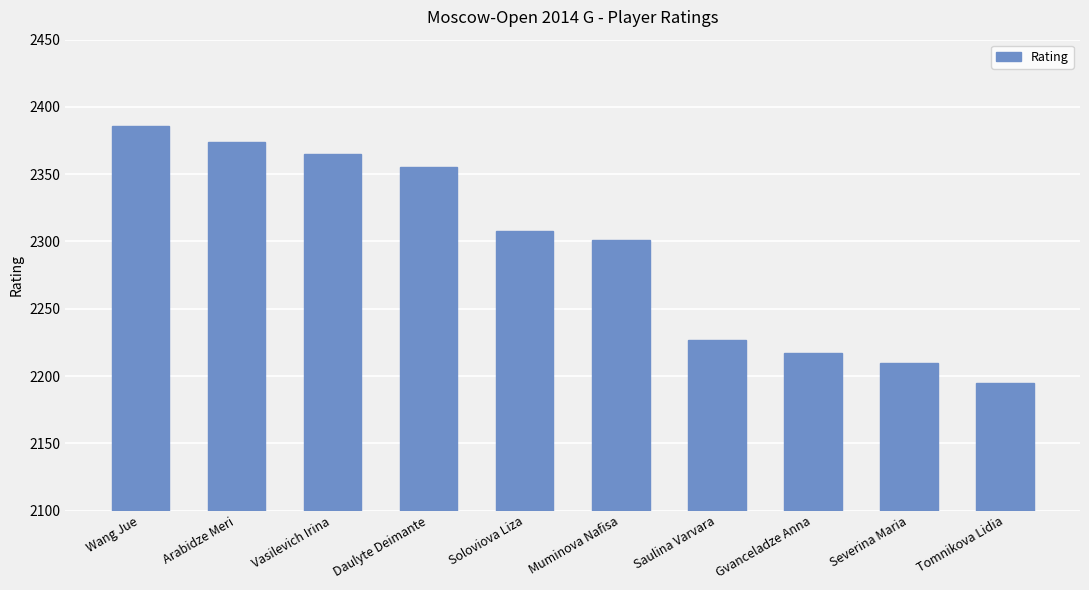

Reading left to right, transcribe all the data shown in this chart.

Wang Jue=2386	Arabidze Meri=2374	Vasilevich Irina=2365	Daulyte Deimante=2355	Soloviova Liza=2308	Muminova Nafisa=2301	Saulina Varvara=2227	Gvanceladze Anna=2217	Severina Maria=2210	Tomnikova Lidia=2195